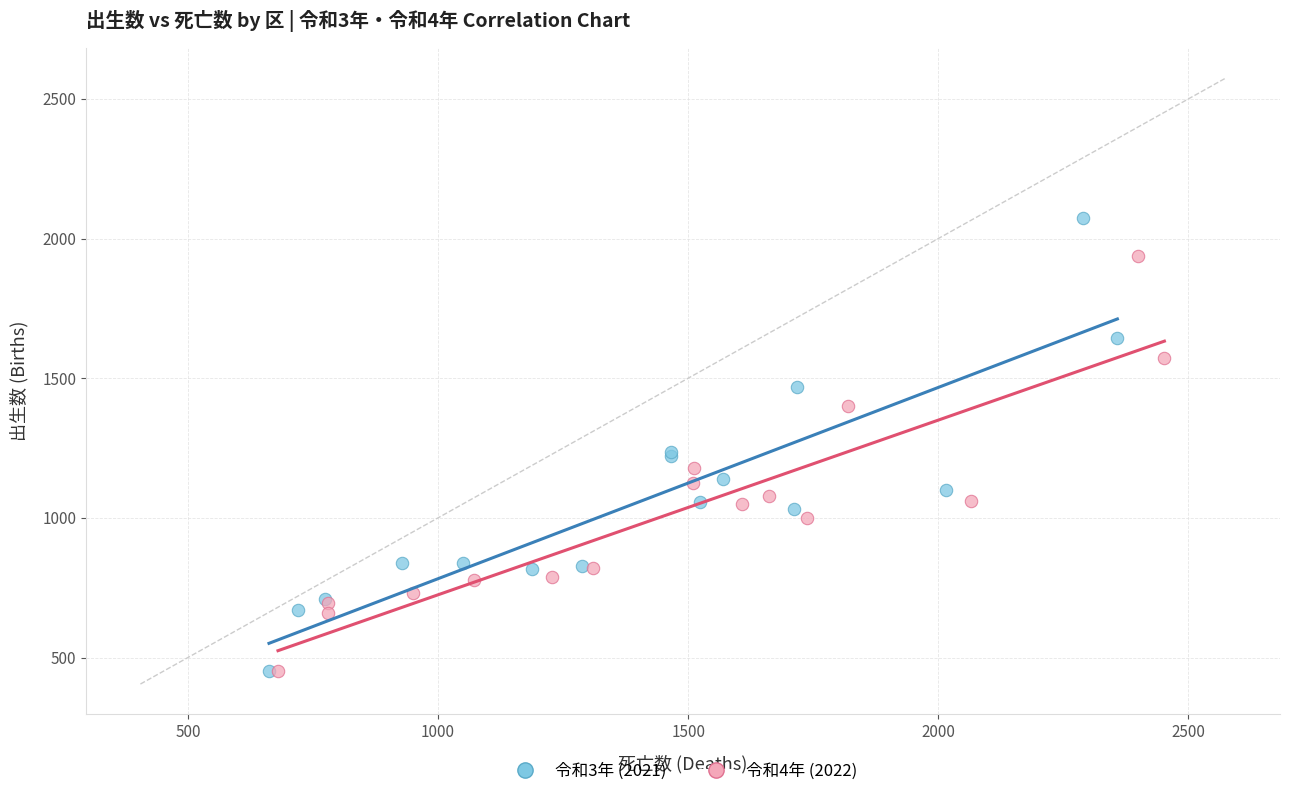

Which series reaches the maximum Y coordinate?

令和3年 (2021)